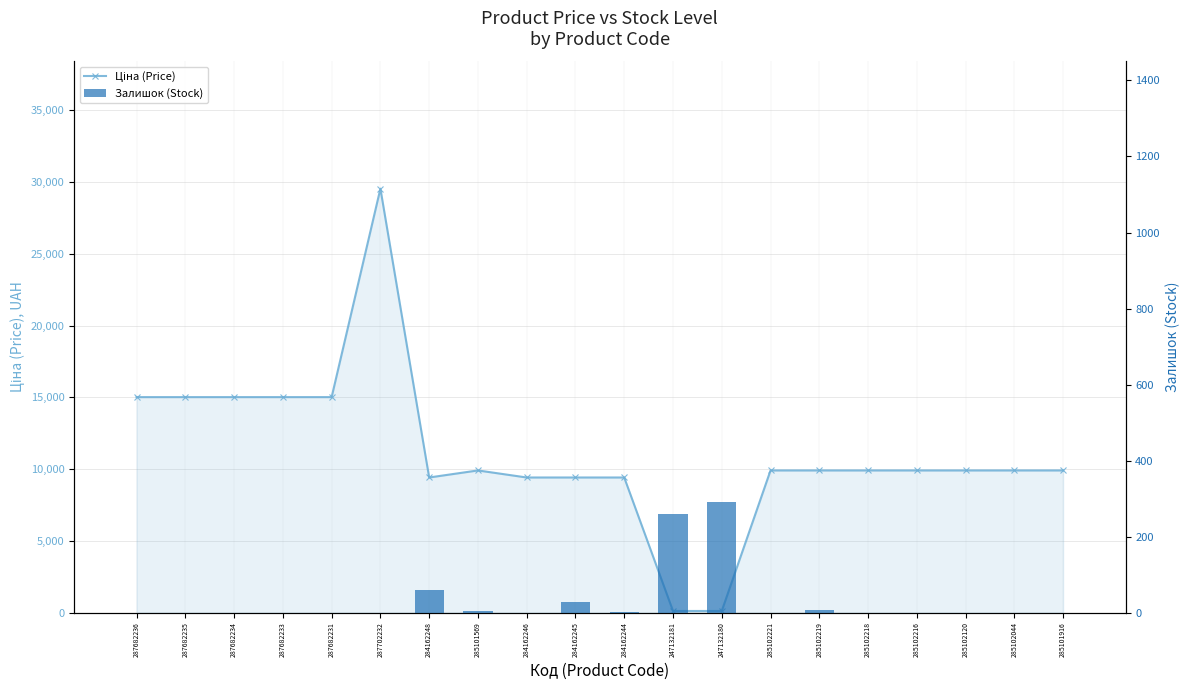

Rank the series by their maximum value, from lowest to highest.

Залишок (Stock), Ціна (Price)